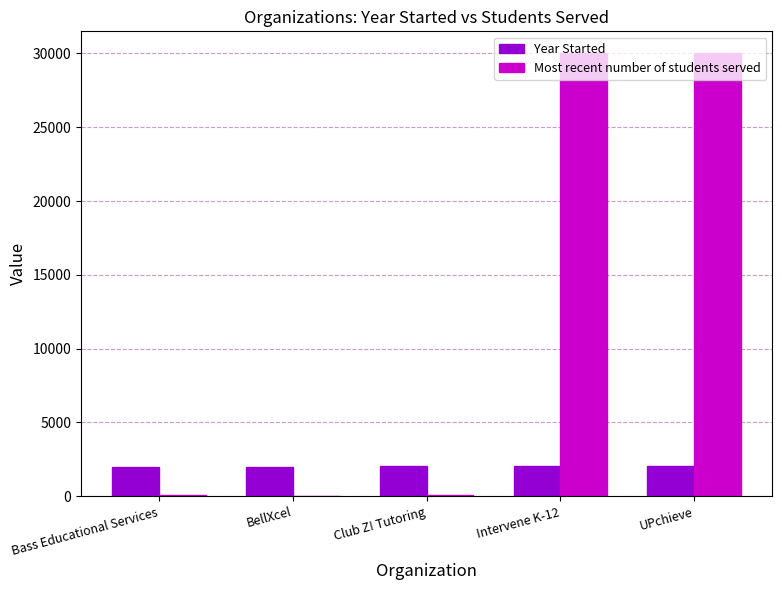

Which series has the widest spread of values?

Most recent number of students served